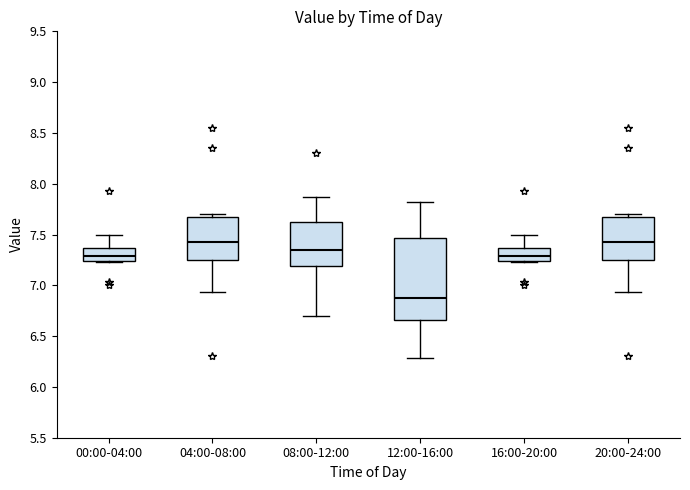

Reading left to right, transcribe this box plot: for each box, give where its median line is, the range the box spans, and where its two whiskers end, as read against the y-axis. The values are not printed on the chart, so give them approximately, as read against the axis.

00:00-04:00: median 7.30, box 7.25 to 7.35, whiskers 7.25 to 7.50
04:00-08:00: median 7.45, box 7.25 to 7.70, whiskers 6.95 to 7.70 (just above the box's upper edge)
08:00-12:00: median 7.35, box 7.20 to 7.65, whiskers 6.70 to 7.85
12:00-16:00: median 6.90, box 6.65 to 7.45, whiskers 6.30 to 7.80
16:00-20:00: median 7.30, box 7.25 to 7.35, whiskers 7.25 to 7.50
20:00-24:00: median 7.45, box 7.25 to 7.70, whiskers 6.95 to 7.70 (just above the box's upper edge)